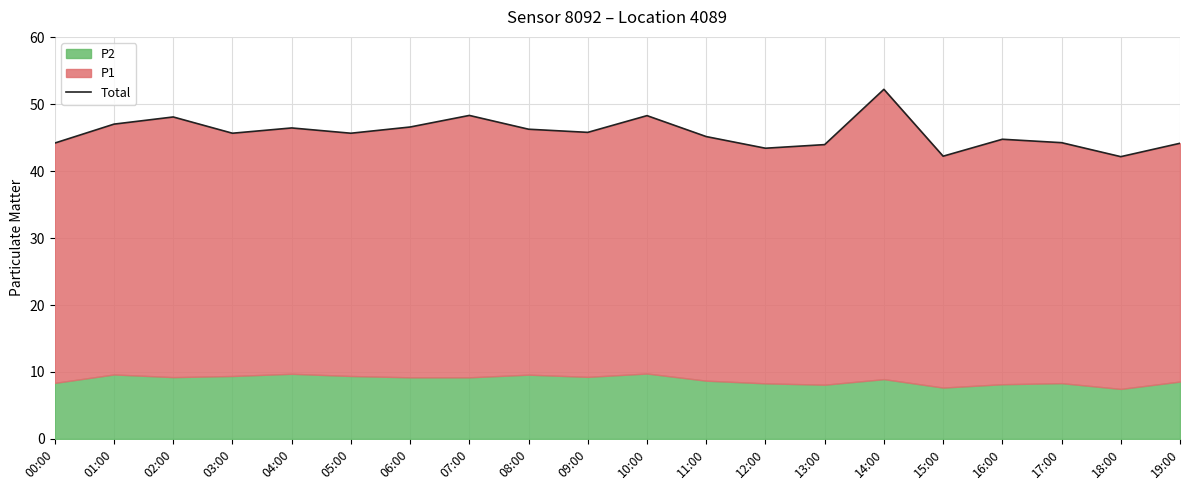

What is the difference between the maximum and minimum values?

10.1